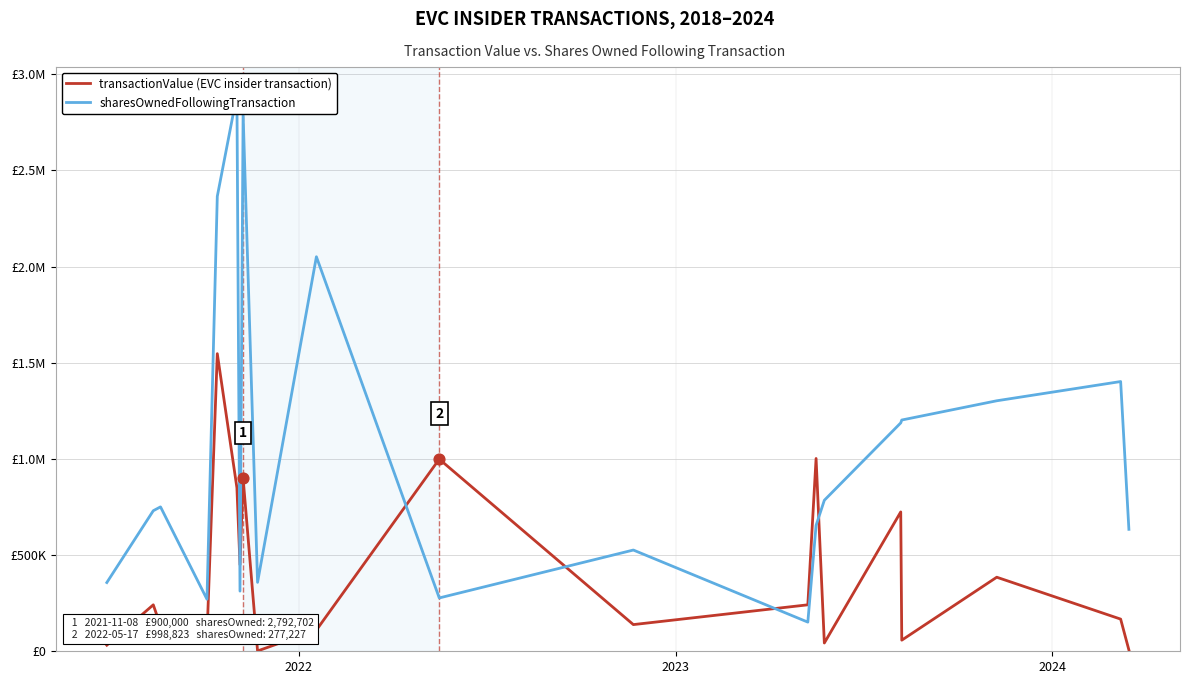

Which series has the largest total across all categories?

sharesOwnedFollowingTransaction